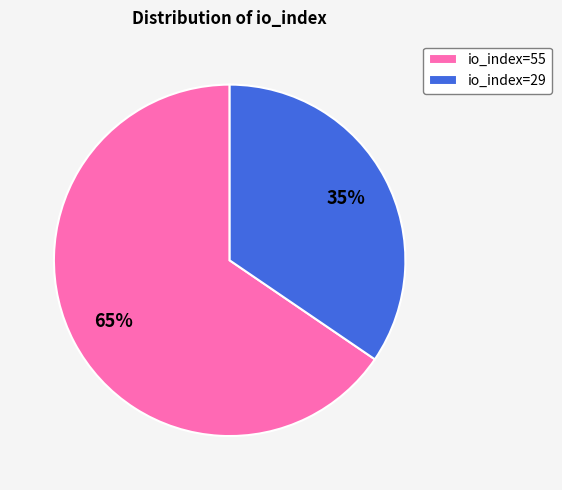

What is the smallest slice in the pie chart?

io_index=29